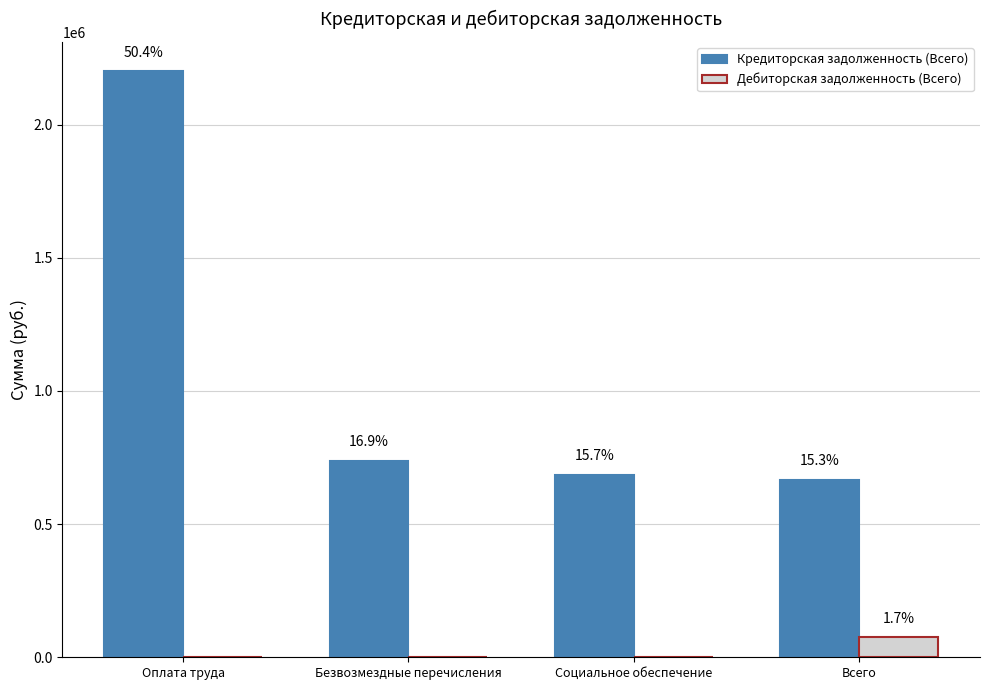

Reading right to left, list all the values displayed in this chart.

Кредиторская задолженность (Всего): Всего=667085.0	Социальное обеспечение=685904.4	Безвозмездные перечисления=738056.2	Оплата труда=2200578.4
Дебиторская задолженность (Всего): Всего=74791.2	Социальное обеспечение=0.0	Безвозмездные перечисления=0.0	Оплата труда=0.0